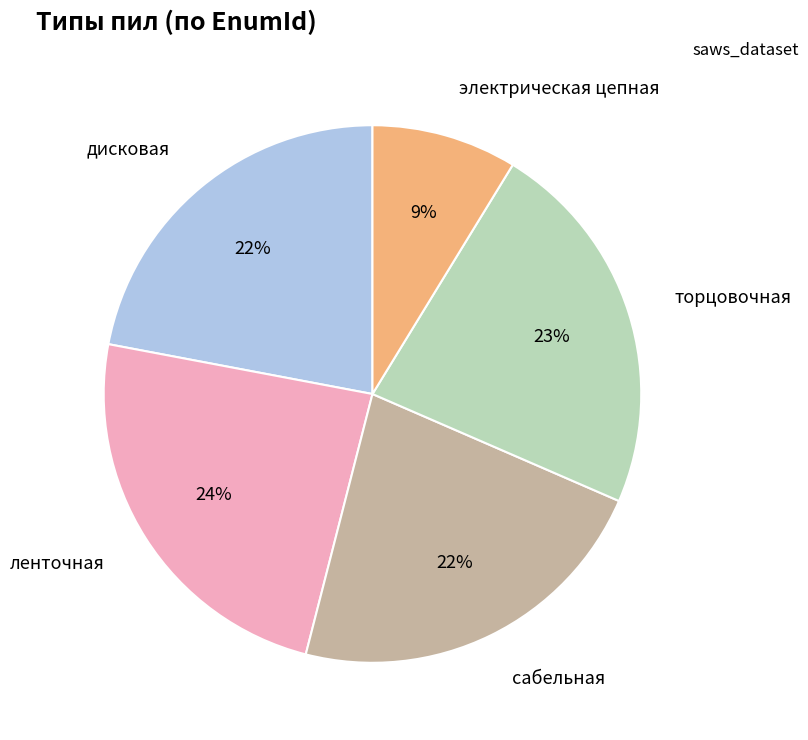

Combined, do электрическая цепная and сабельная account for over 50%?

No